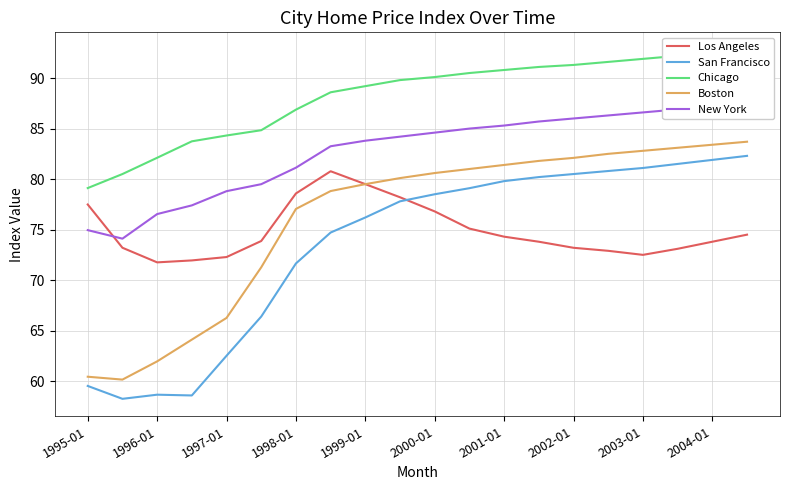

What is the lowest value of the Los Angeles series?

71.8